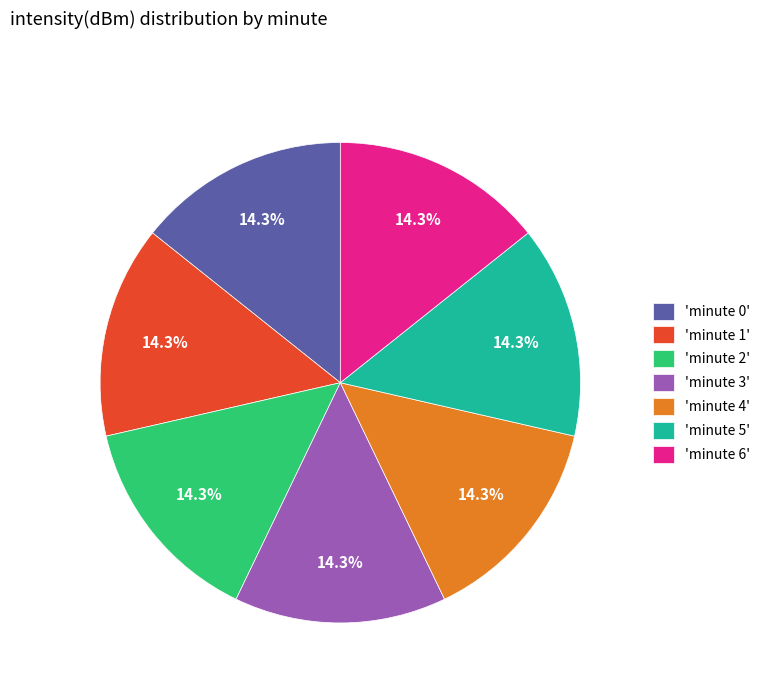

Does 'minute 0' represent more than half of the total?

No